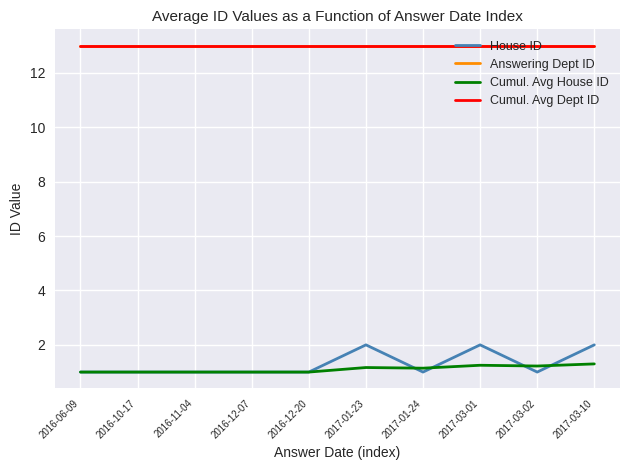

Which series has the largest range (max minus min)?

House ID